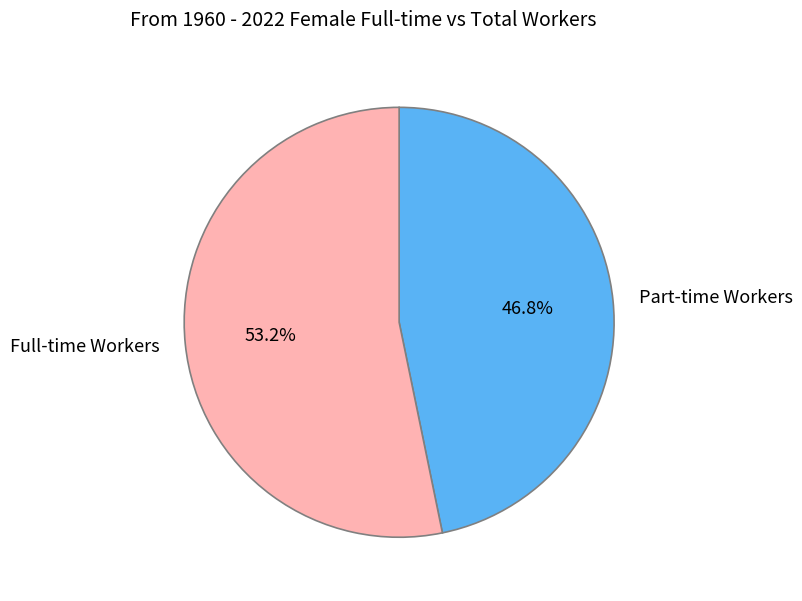

Which category has the smallest portion of the pie?

Part-time Workers